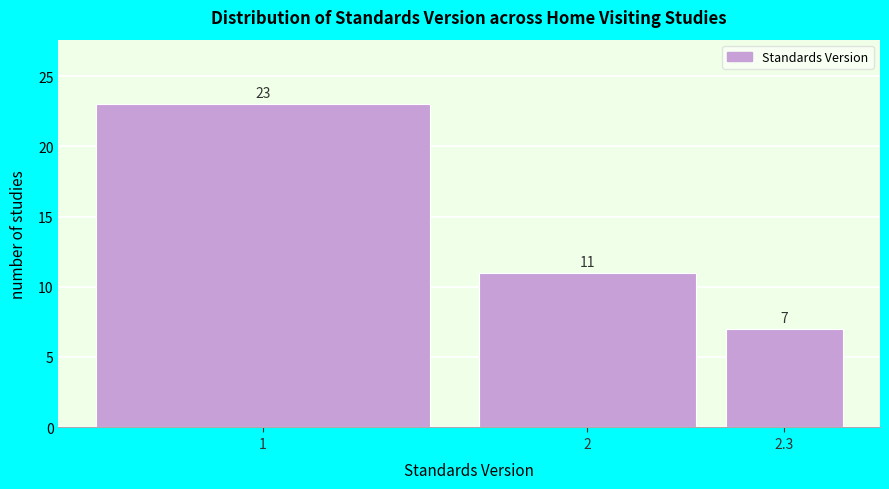

Reading left to right, extract all data points from this chart.

1=23	2=11	2.3=7